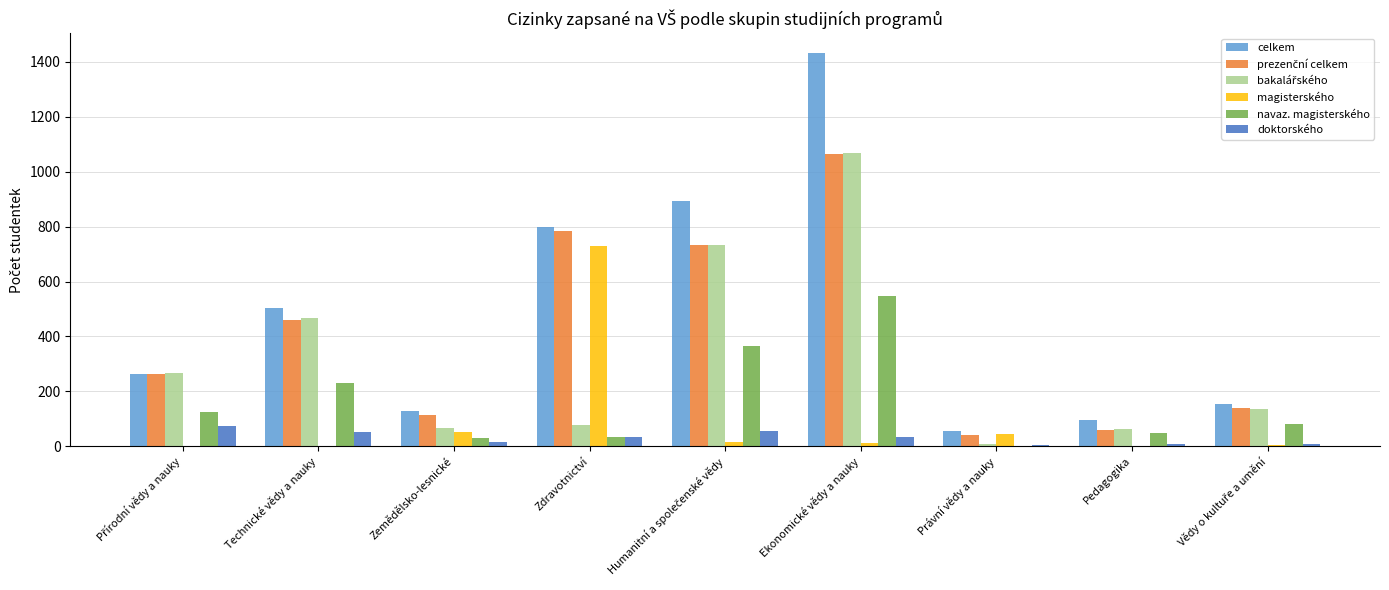

Where does the magisterského series first go above 11?

Zemědělsko-lesnické